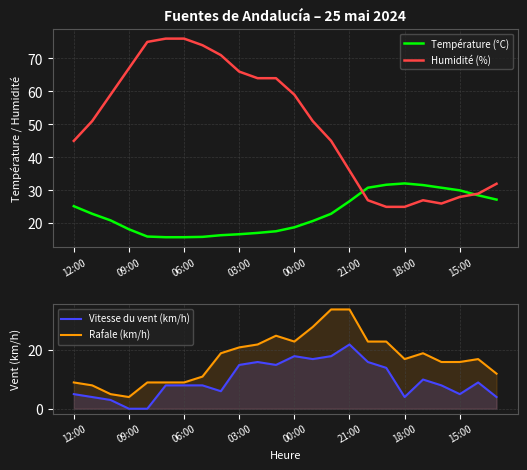

What is the difference between the Température (°C) values at 20 and 10?

13.7